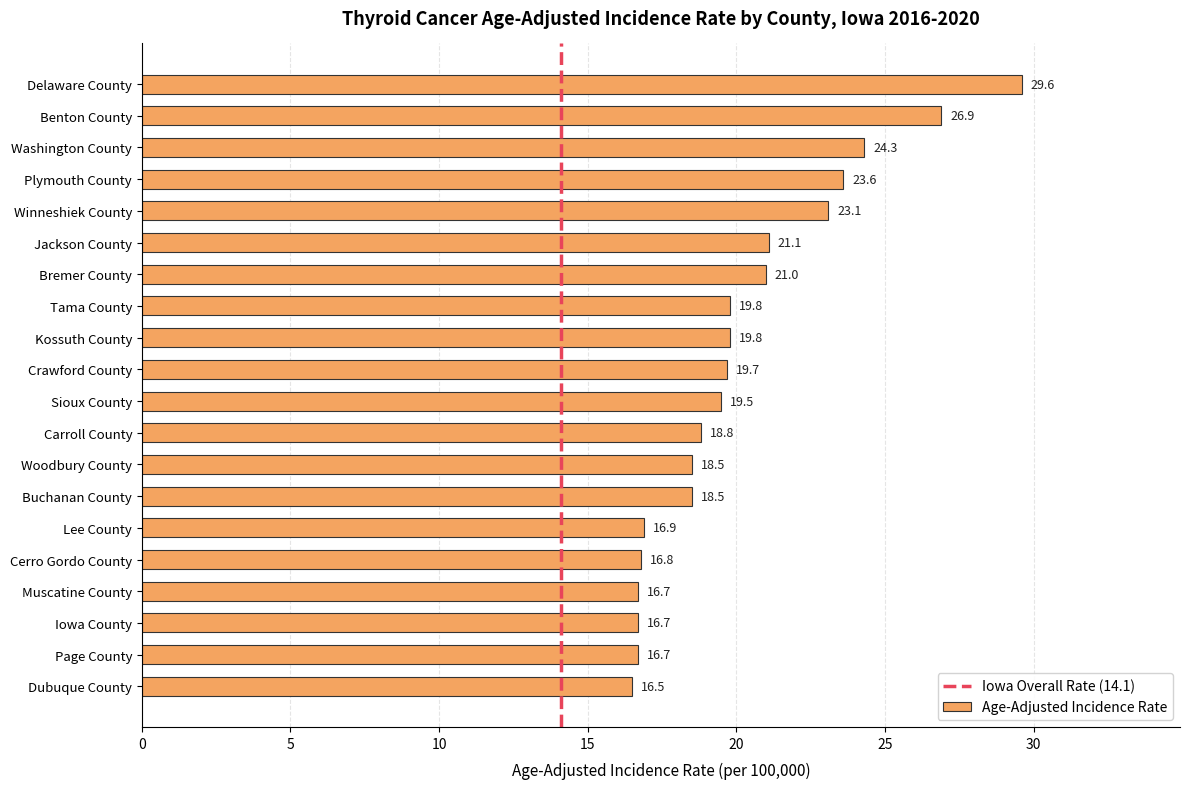

How many bars are there in total?

20